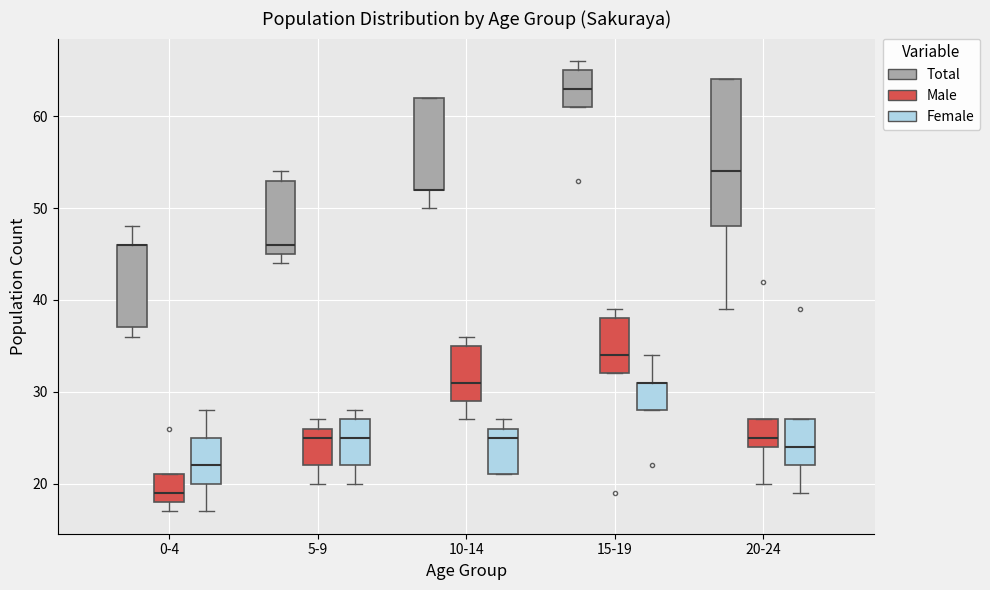

Where is the lower edge of the box for 20-24 (Male) on the y-axis? The values are not printed on the chart, so give them approximately, as read against the axis.

24